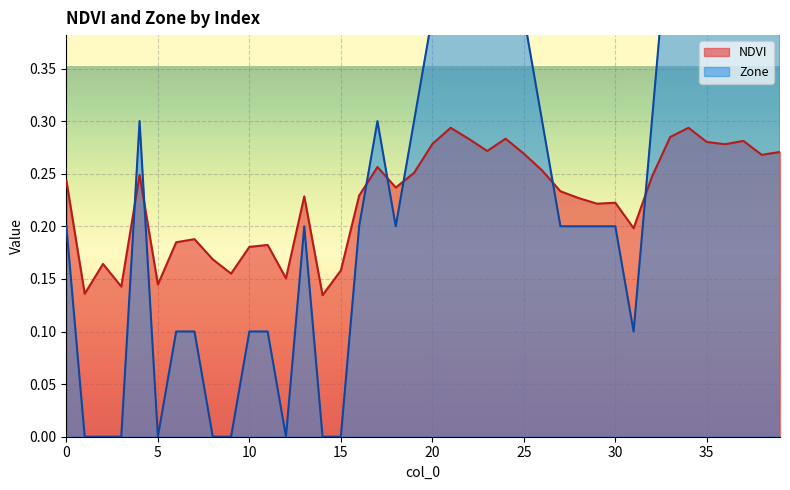

At which category is the sum across all series the highest?

21